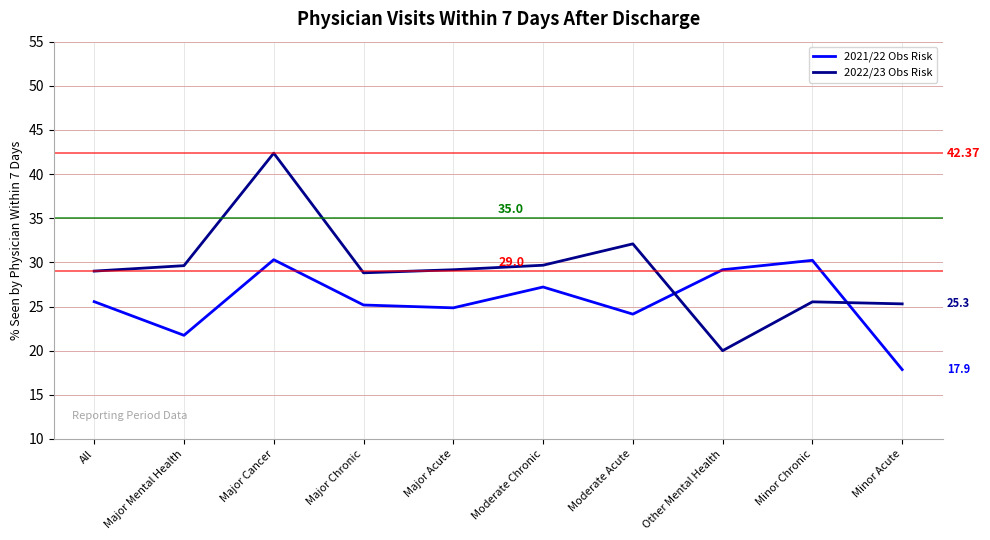

What position from the right is Major Acute?

6